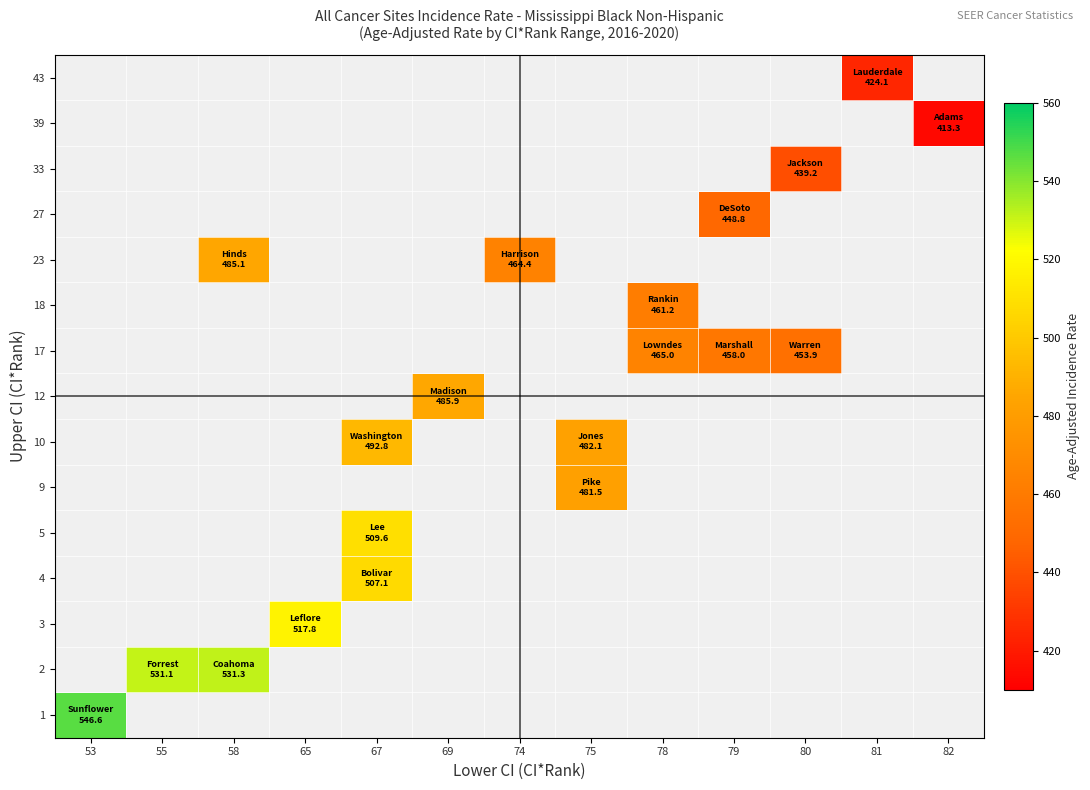

How many categories are shown in the chart?

13